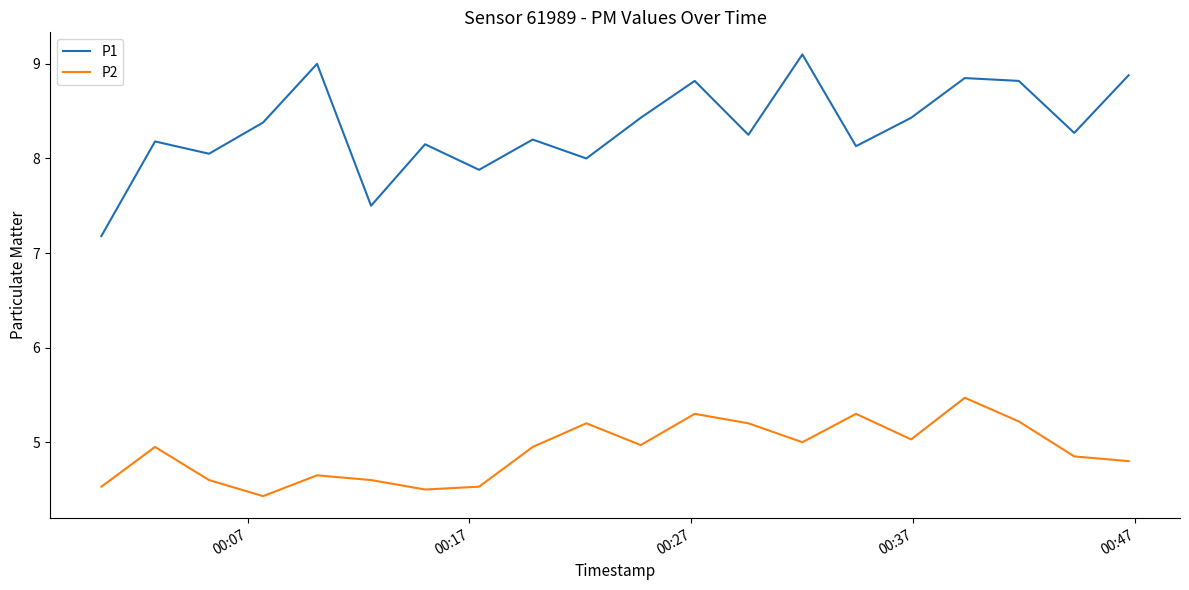

Which series has the largest total across all categories?

P1